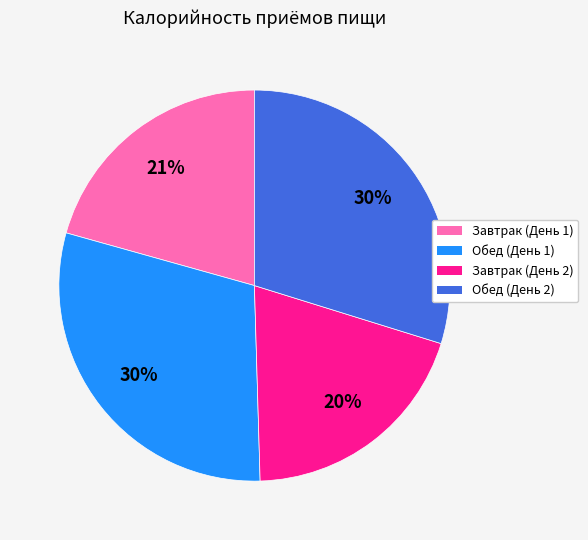

To the nearest percent, what is the combined percentage of Обед (День 1) and Завтрак (День 2)?

50%